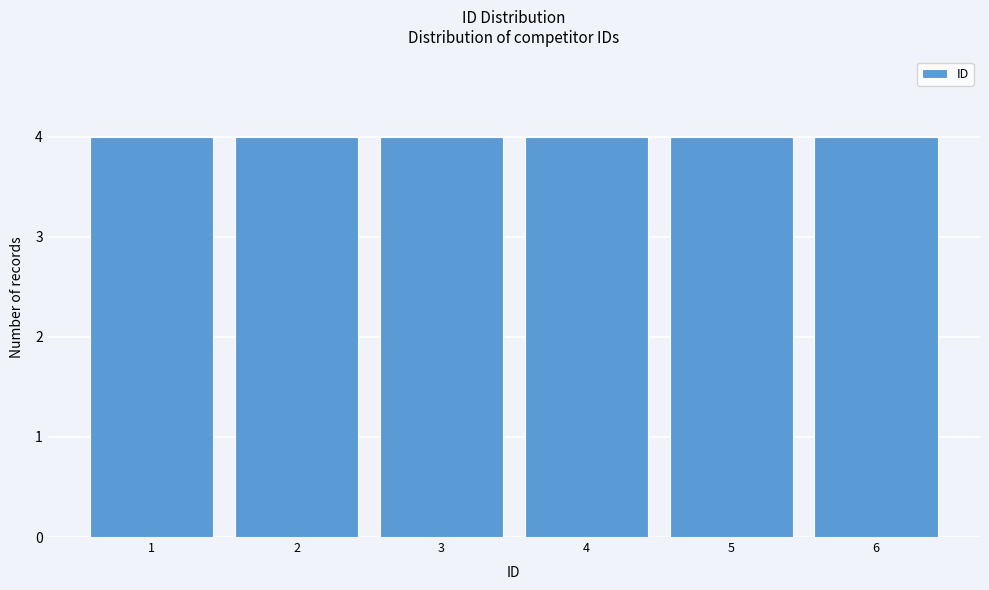

What is the height of the bar covering 0.5 to 1.5 on the x-axis? The values are not printed on the chart, so give them approximately, as read against the axis.

4